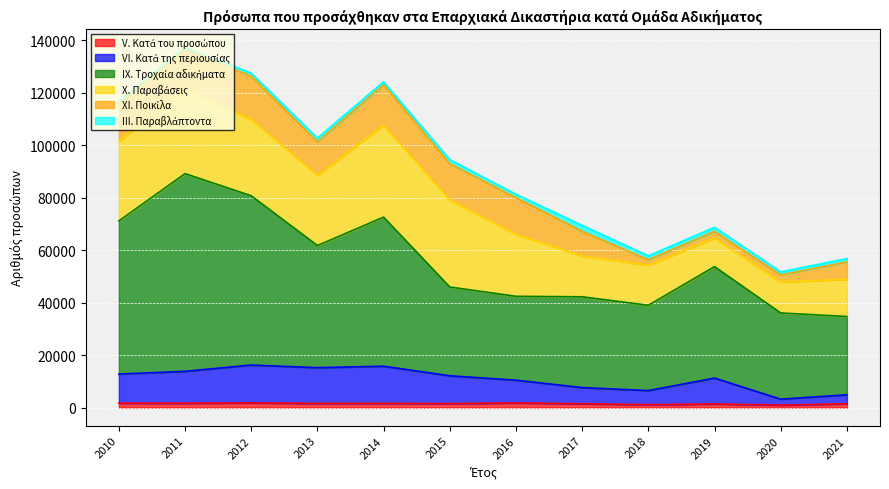

What are all the series names shown in the legend?

V. Κατά του προσώπου, VI. Κατά της περιουσίας, IX. Τροχαία αδικήματα, X. Παραβάσεις, XI. Ποικίλα, III. Παραβλάπτοντα